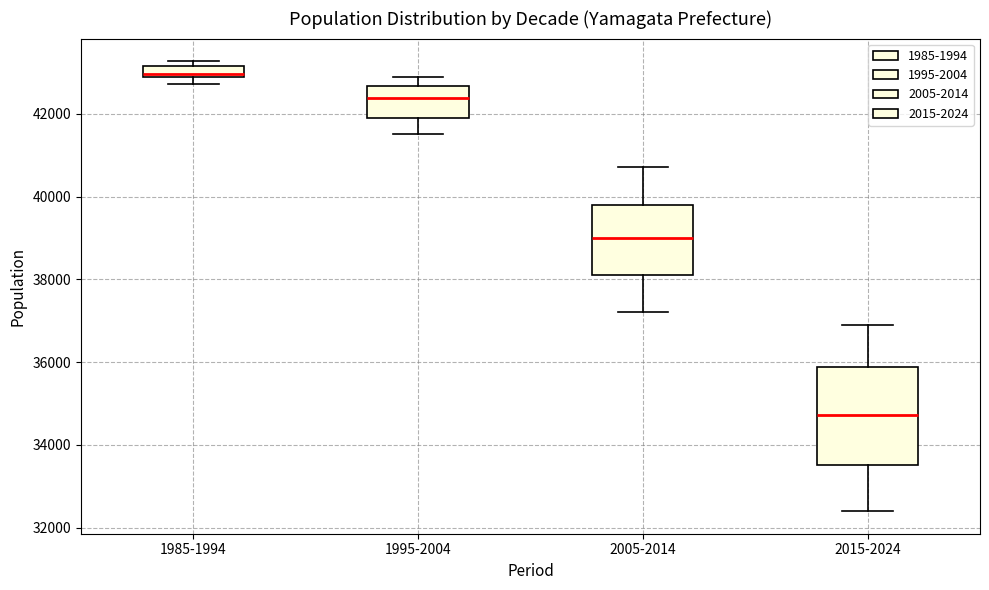

Comparing the boxes themselves (not the whiskers), which one is the tallest?

2015-2024